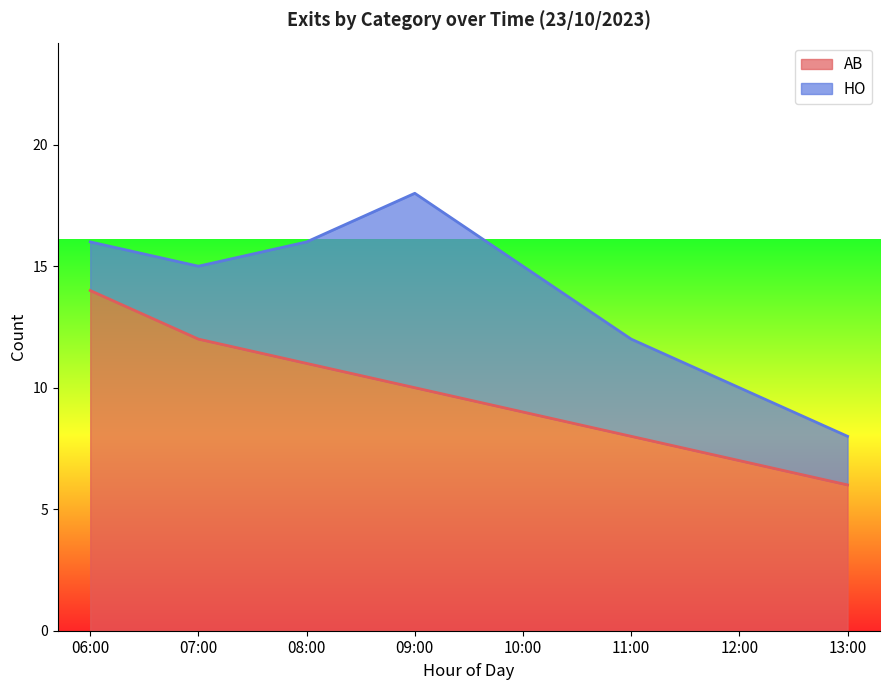

Reading left to right, list all the values displayed in this chart.

14	12	11	10	9	8	7	6